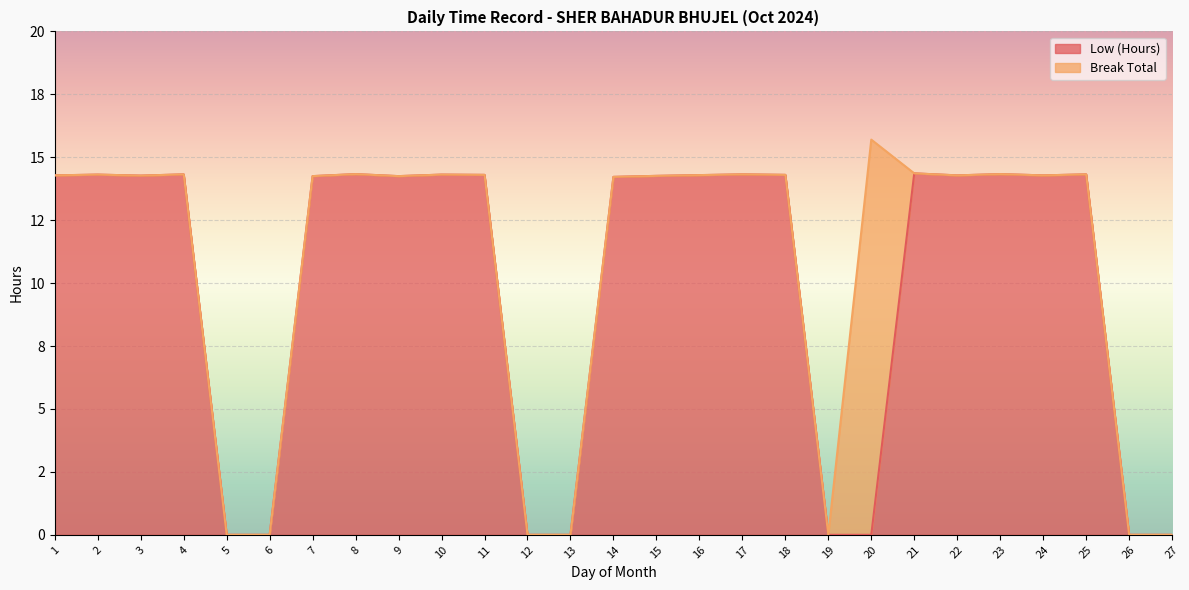

What is the difference between the values at 6 and 18?

14.3